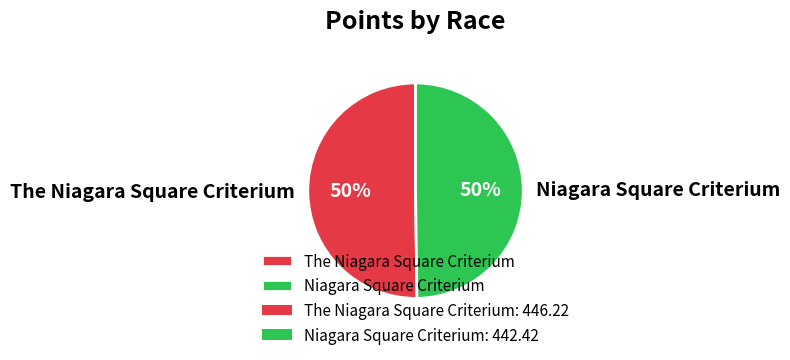

What percentage is the The Niagara Square Criterium slice, to the nearest percent?

50%